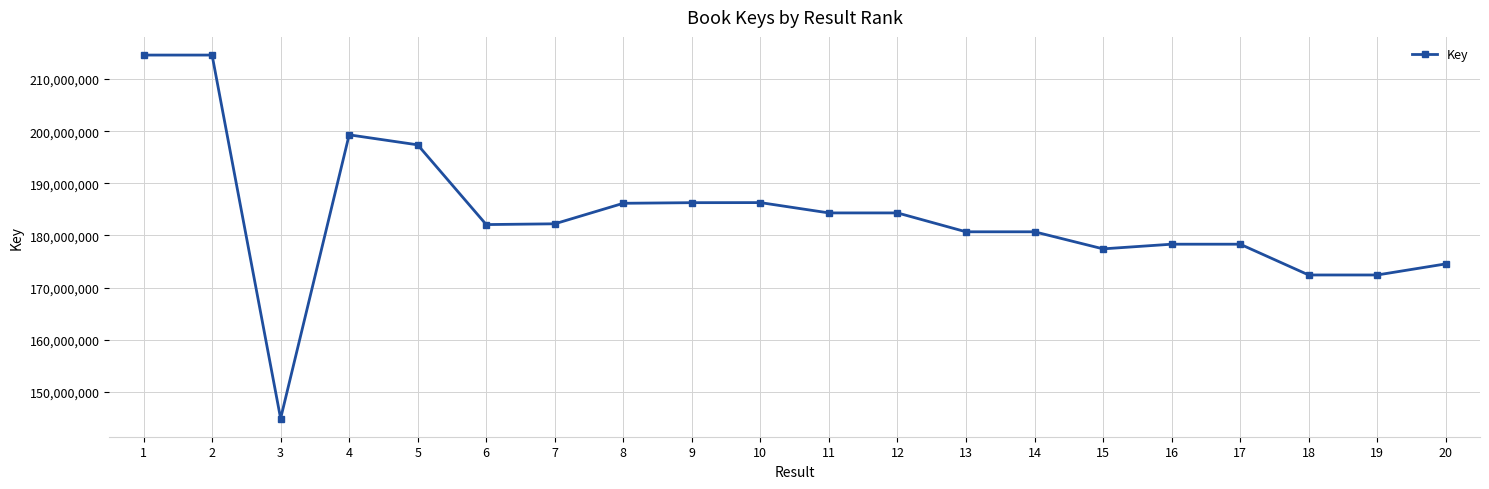

Count the number of categories in the chart.

20